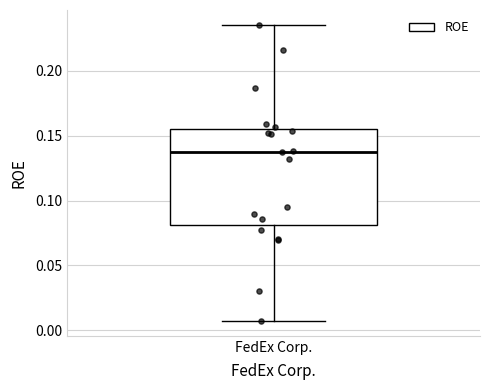

Transcribe this box plot: give where the median line is, the range the box spans, and where the two whiskers end, as read against the y-axis. The values are not printed on the chart, so give them approximately, as read against the axis.

median 0.135, box 0.080 to 0.155, whiskers 0.005 to 0.235